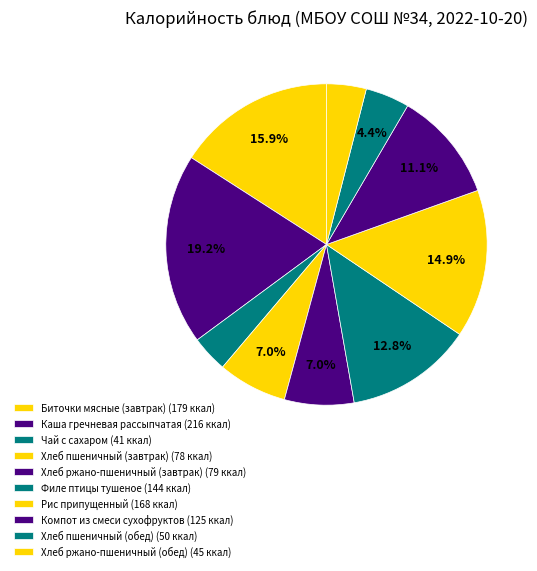

To the nearest percent, what is the difference between the Хлеб пшеничный (завтрак) and Компот из смеси сухофруктов slice percentages?

4%